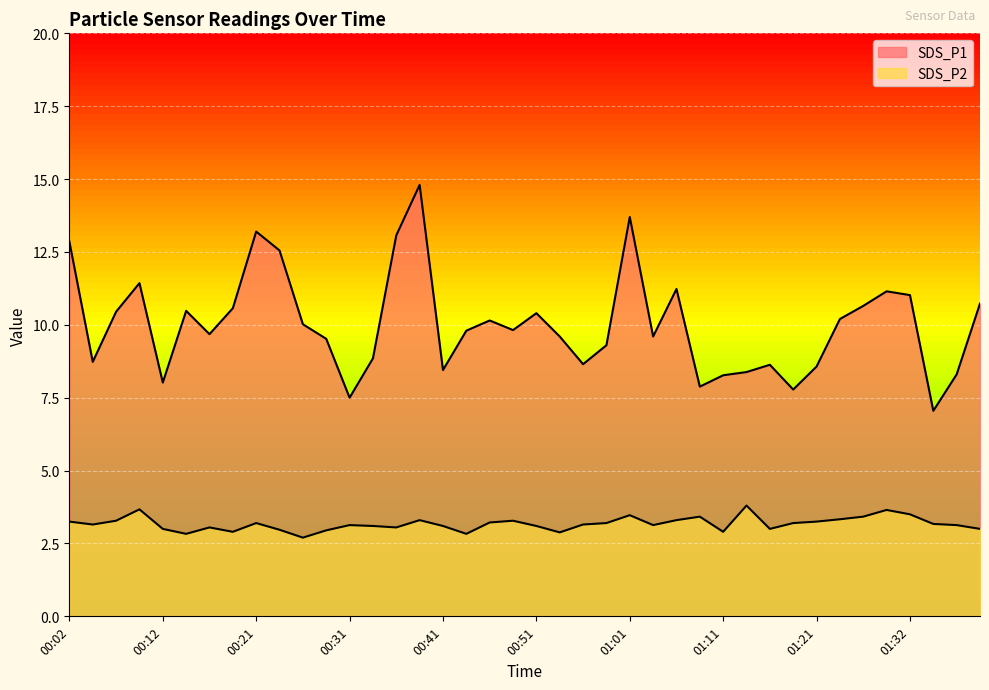

True or false: SDS_P1 and SDS_P2 intersect in this chart.

False